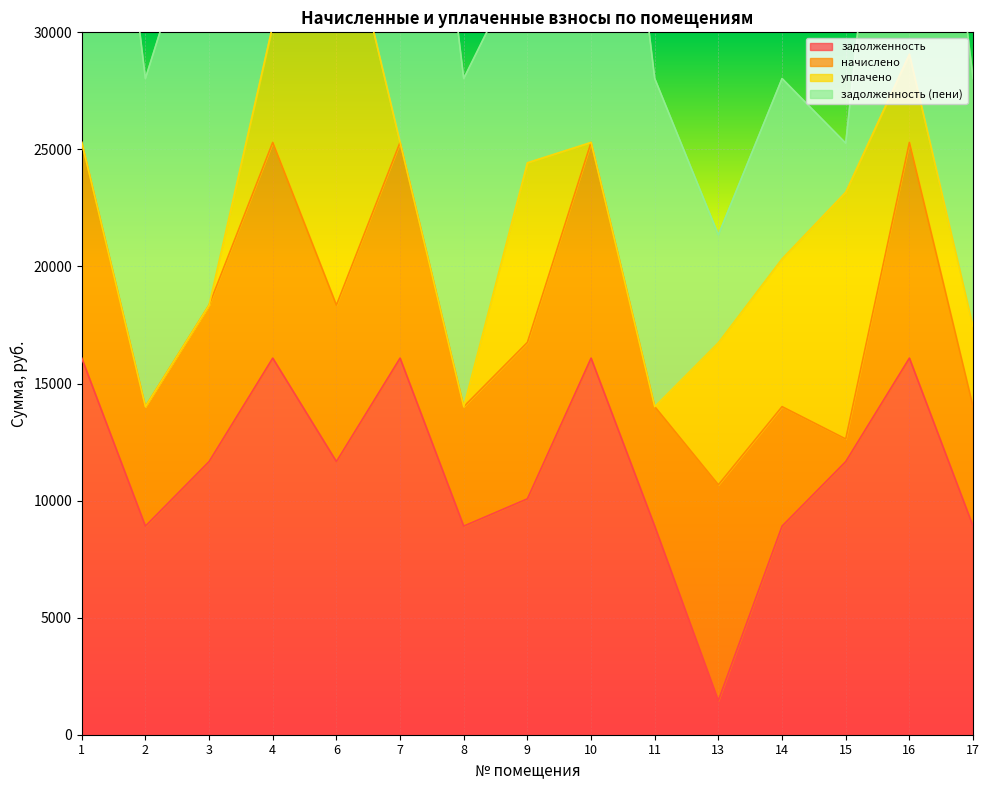

Which label corresponds to the largest value in the chart?

1